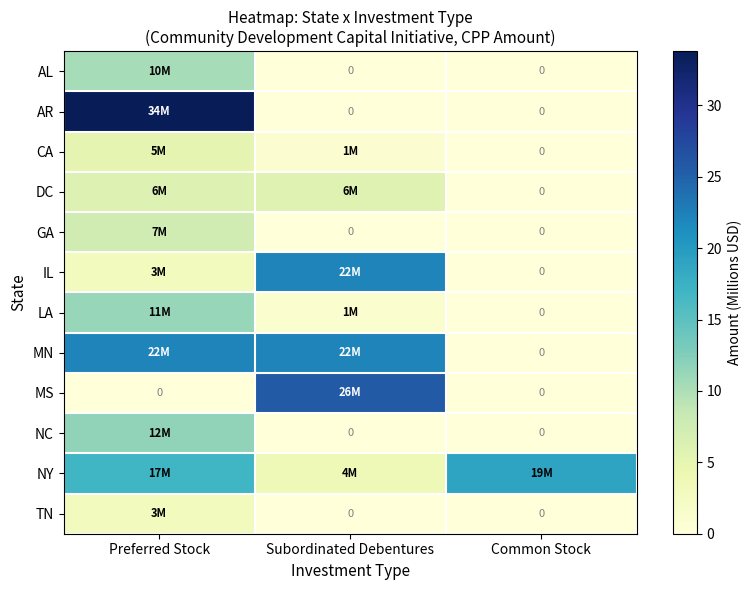

List the labels in order of NC value, smallest first.

Subordinated Debentures, Common Stock, Preferred Stock